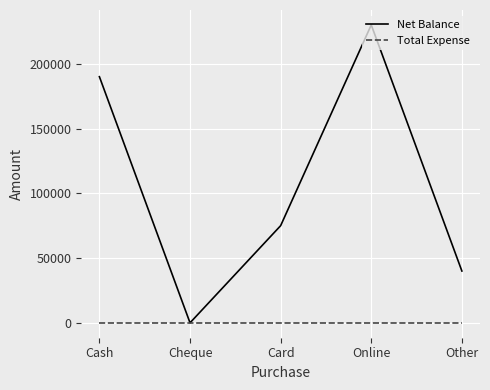

List the series in order of their peak value, lowest first.

Total Expense, Net Balance